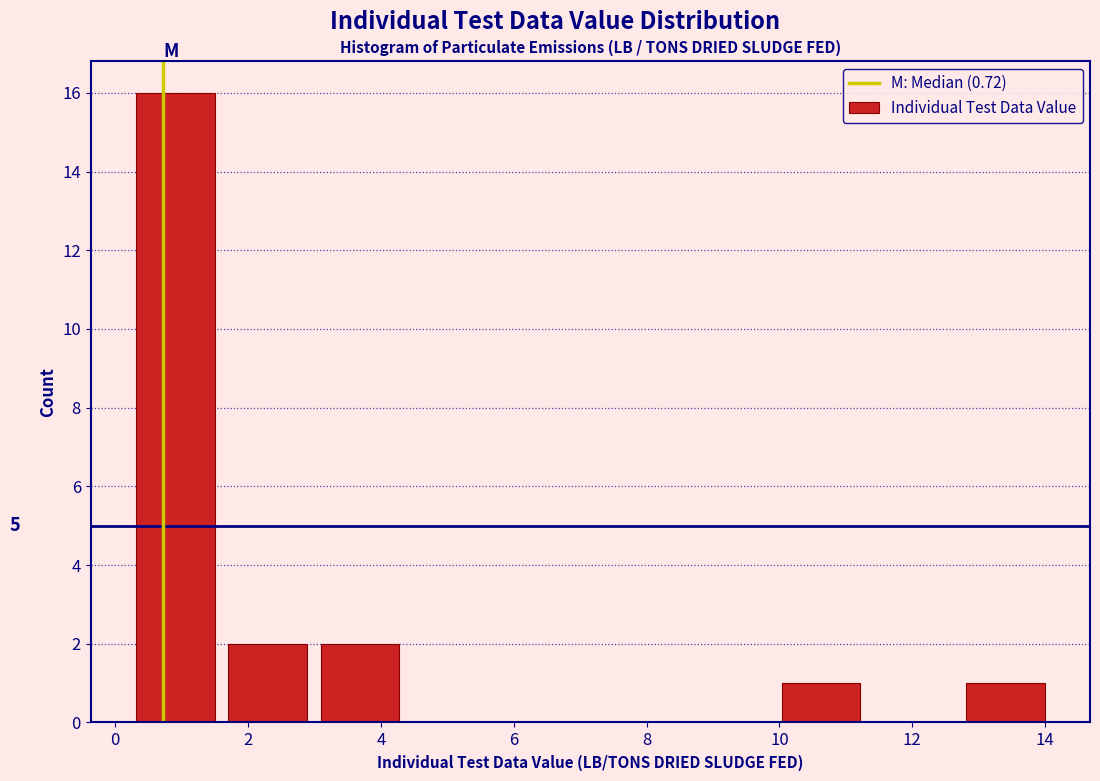

Over which range of the x-axis is the bar tallest?

0.2 to 1.6